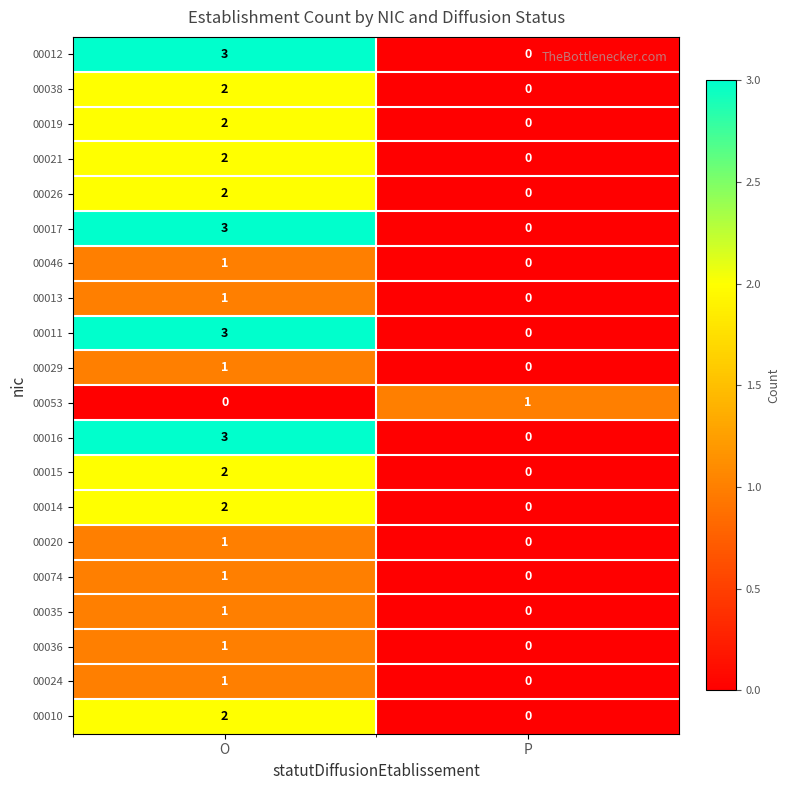

How many categories are shown in the chart?

2